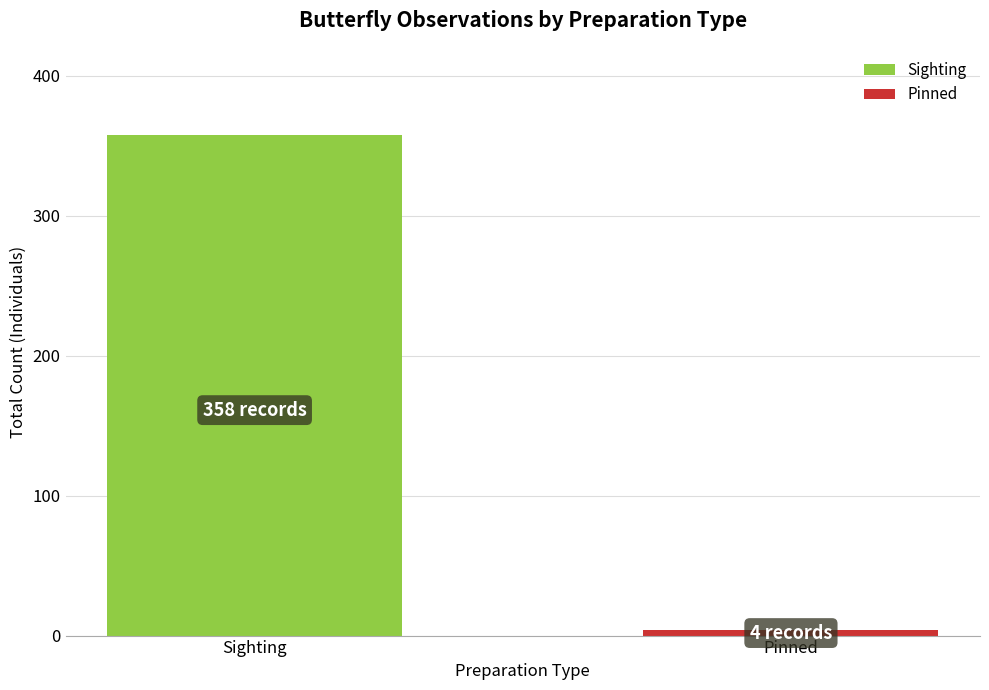

Which series has the widest spread of values?

Sighting